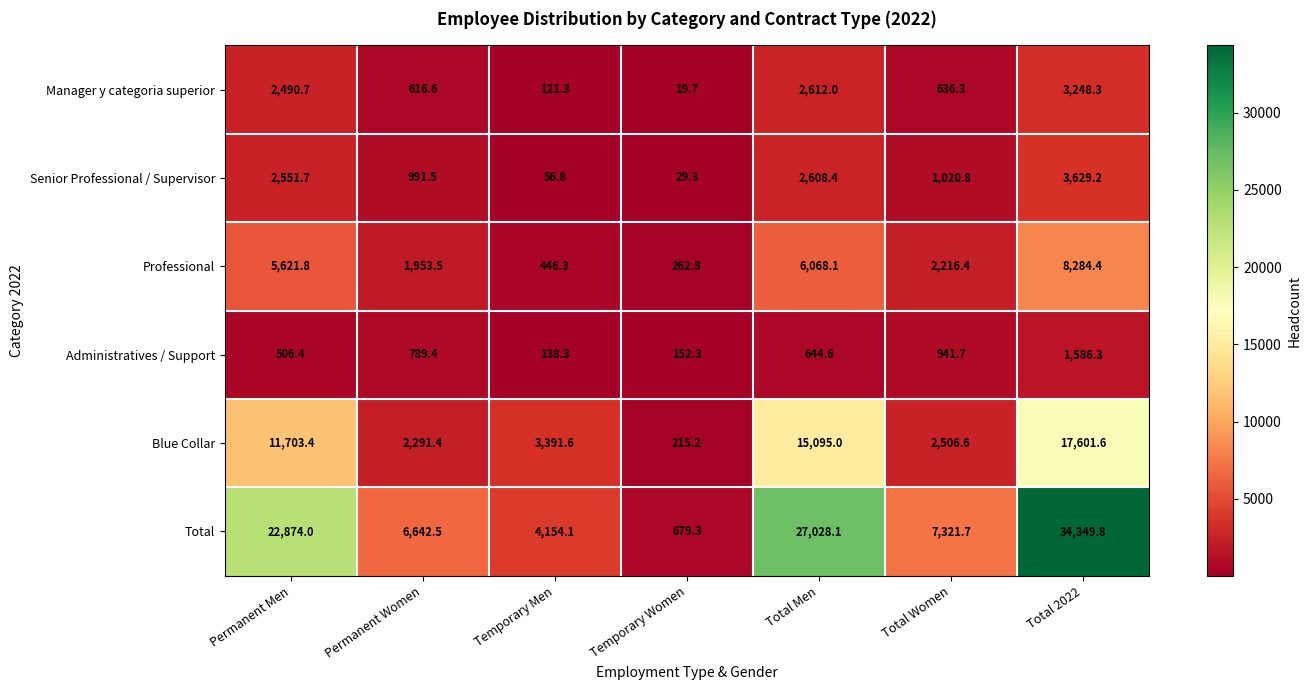

At which category is the sum across all series the highest?

Total 2022